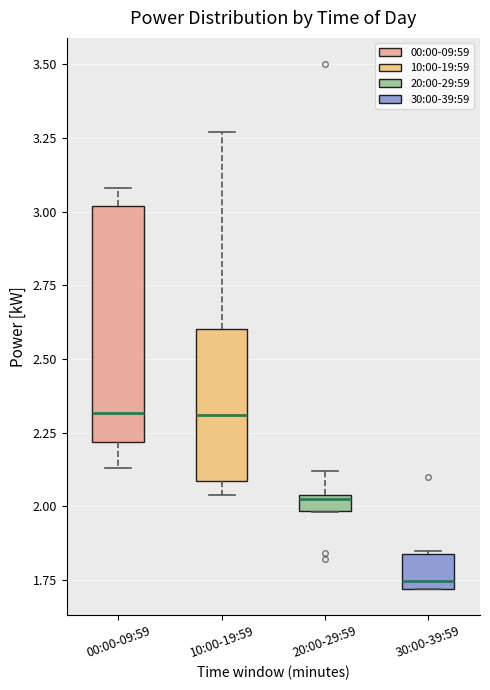

Which box is the tallest, from its lower edge to its upper edge?

00:00-09:59